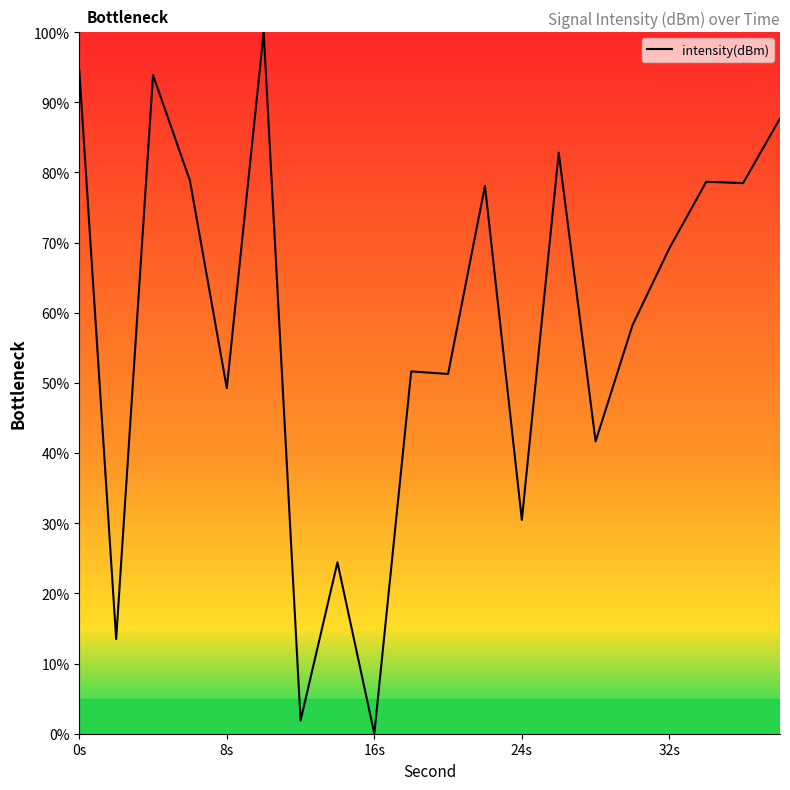

What is the maximum value shown in the chart?

100.0